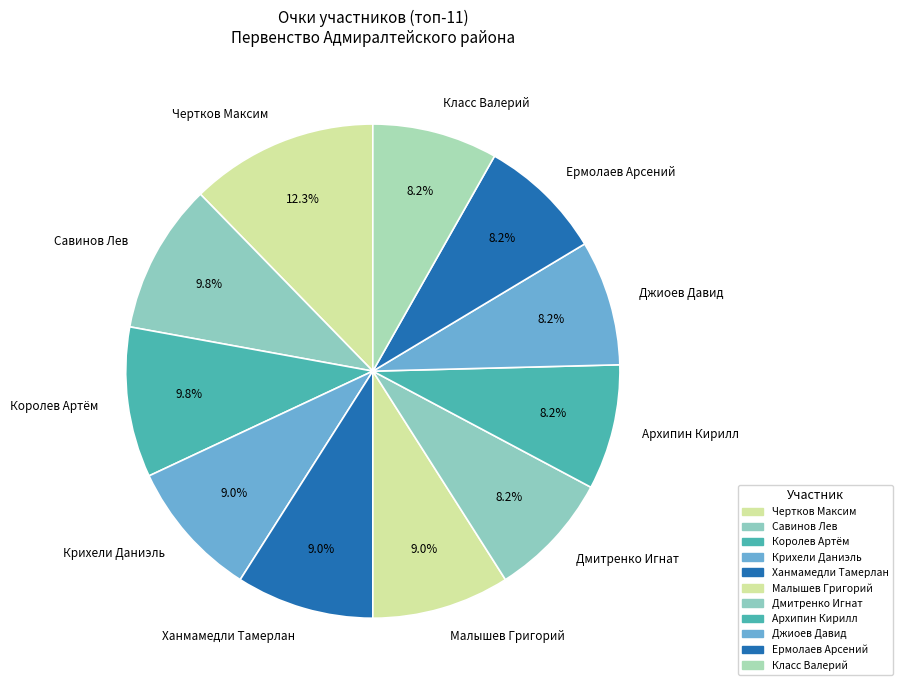

To the nearest percent, what is the difference between the largest and smallest slice percentages?

4%